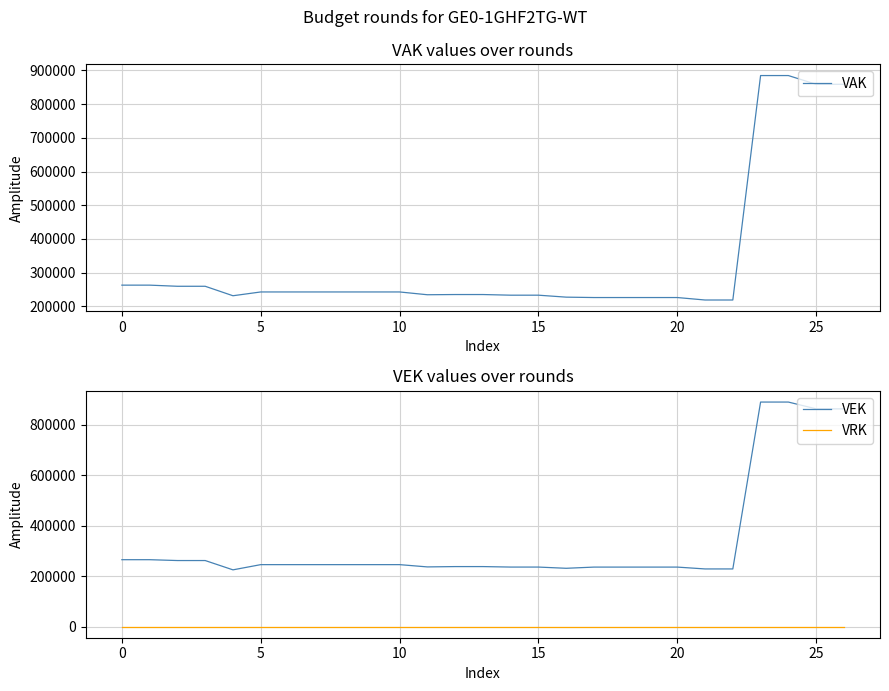

Which label corresponds to the largest value in the chart?

23